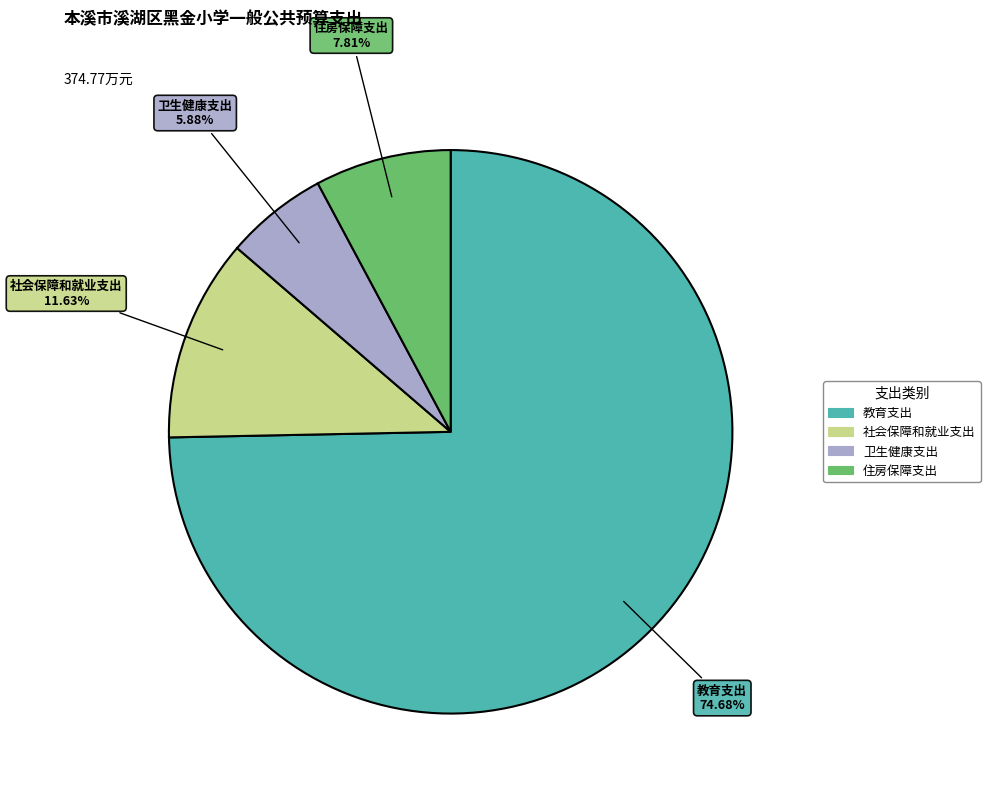

Rank the categories by value from lowest to highest.

卫生健康支出, 住房保障支出, 社会保障和就业支出, 教育支出